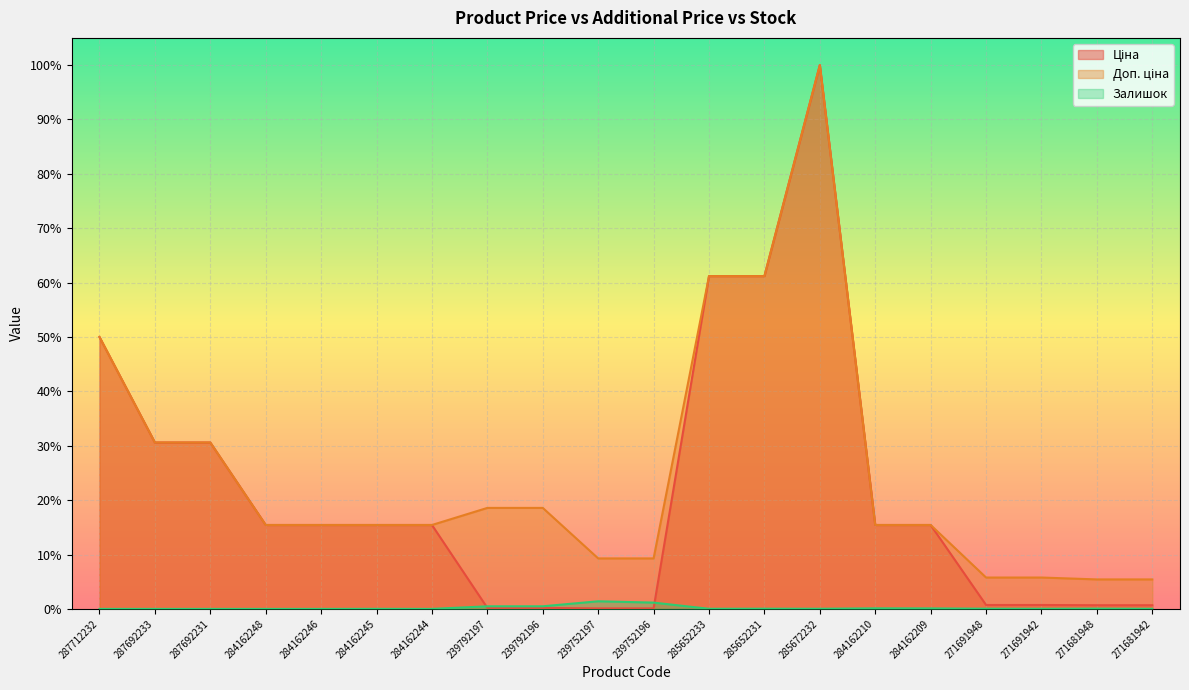

What is the sum of all Ціна values?

4.3